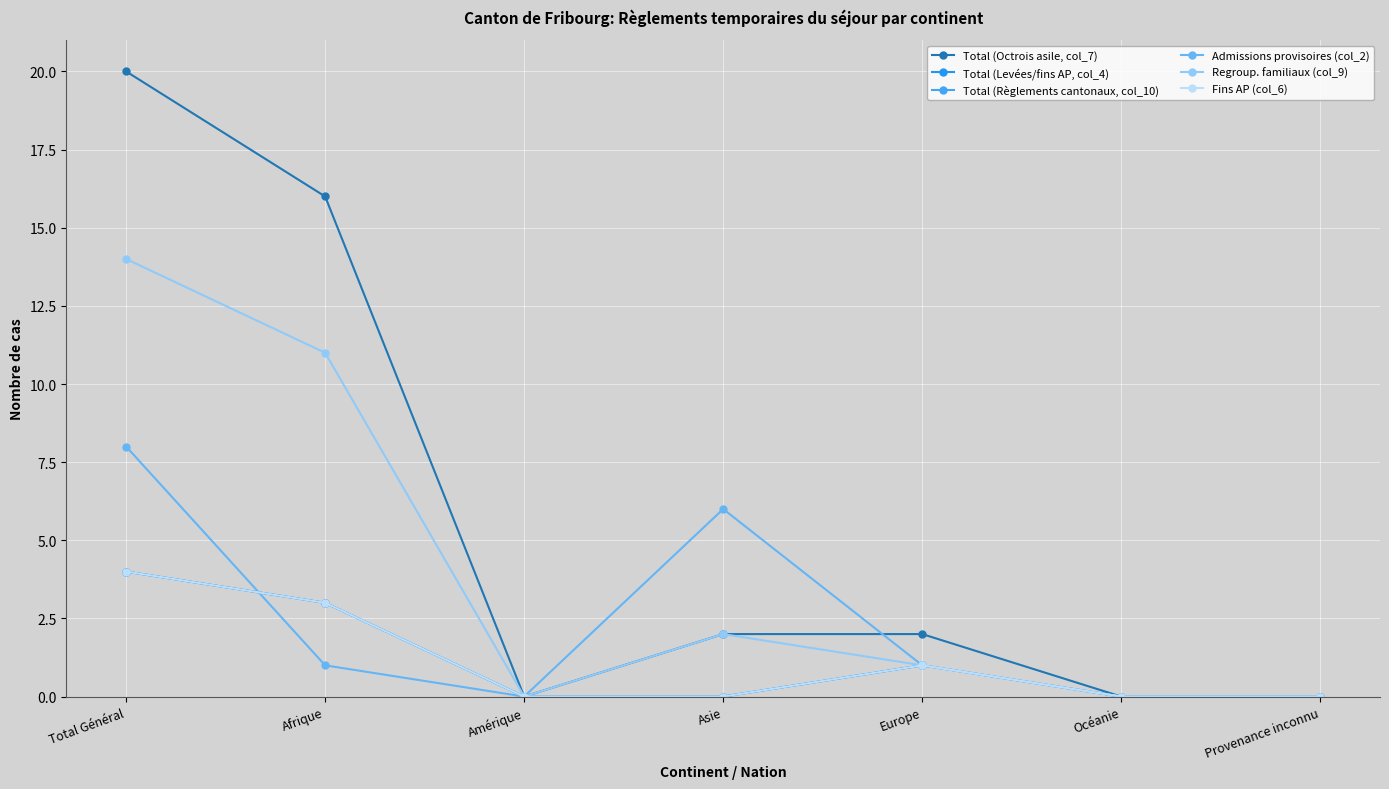

At Afrique, list the series in order from smallest to largest.

Admissions provisoires (col_2), Total (Levées/fins AP, col_4), Total (Règlements cantonaux, col_10), Fins AP (col_6), Regroup. familiaux (col_9), Total (Octrois asile, col_7)